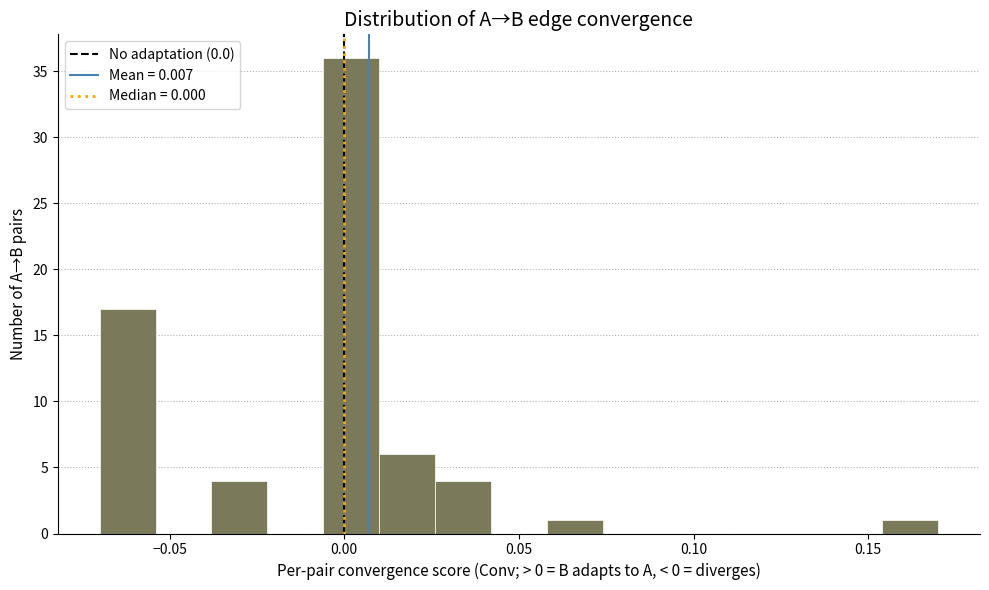

Read against the x-axis, roughly where is the centre of the tallest bar?

0.000